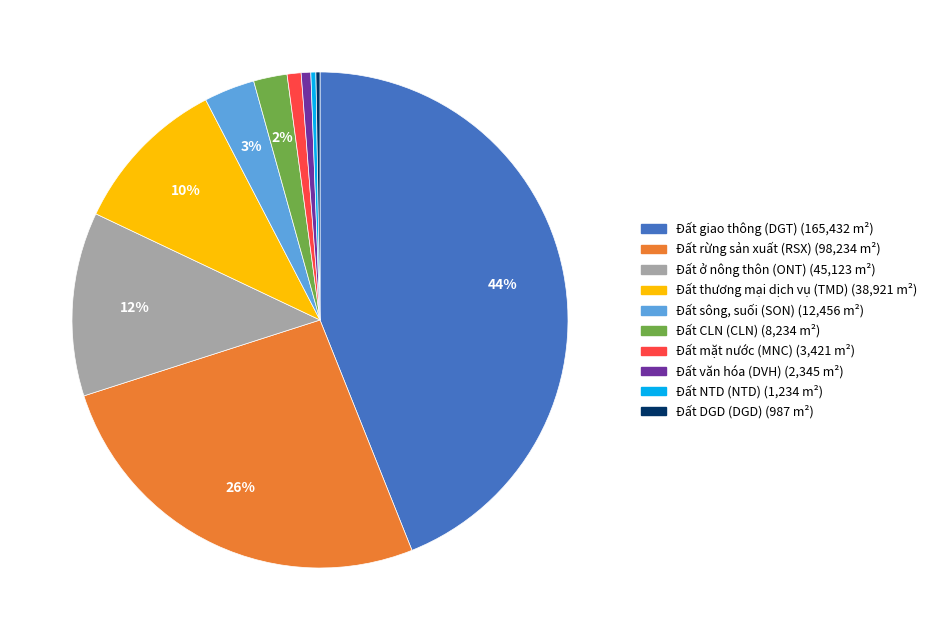

Is there a majority slice in this chart?

No